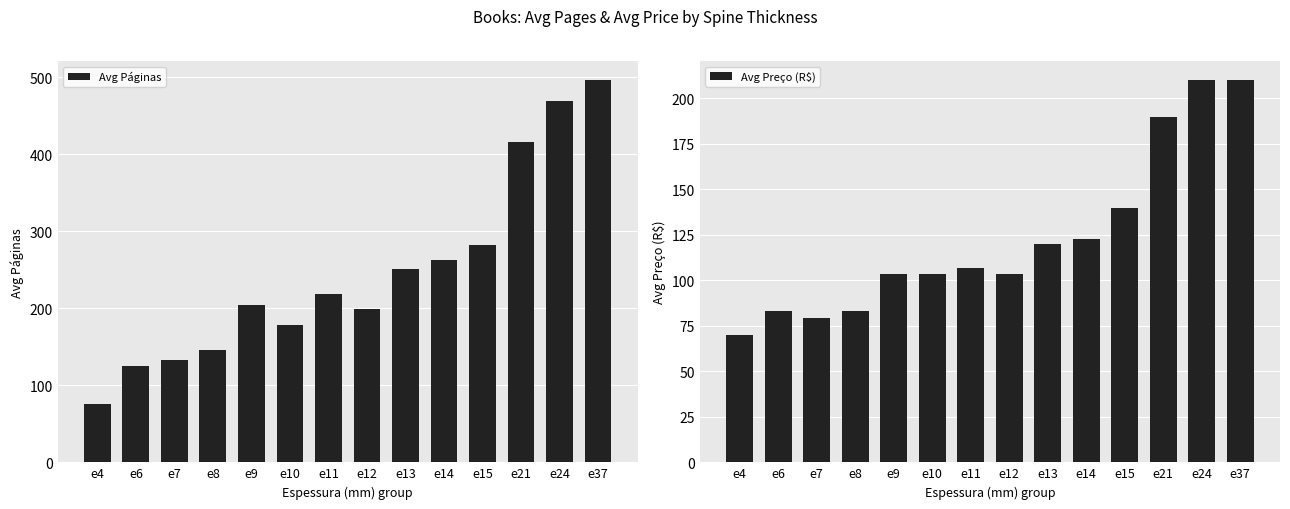

Is the value of Avg Preço (R$) at e11 greater than the value of Avg Páginas at e4?

Yes